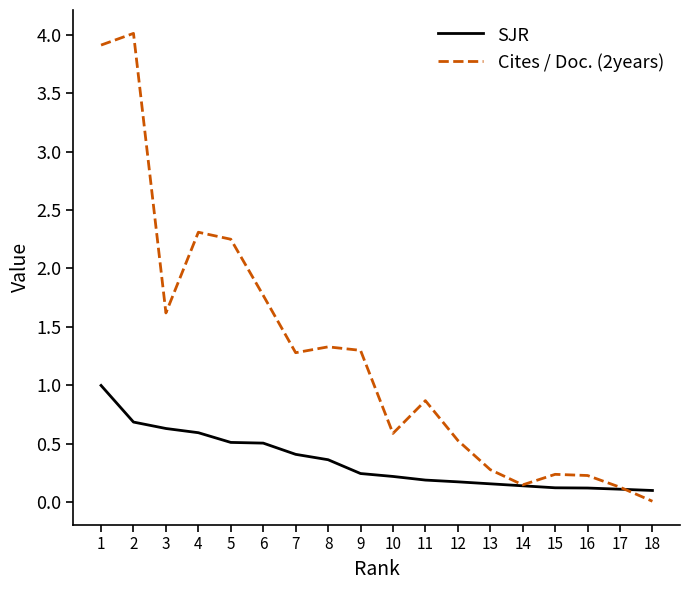

The value of SJR at 9 is 0.1. True or false?

False